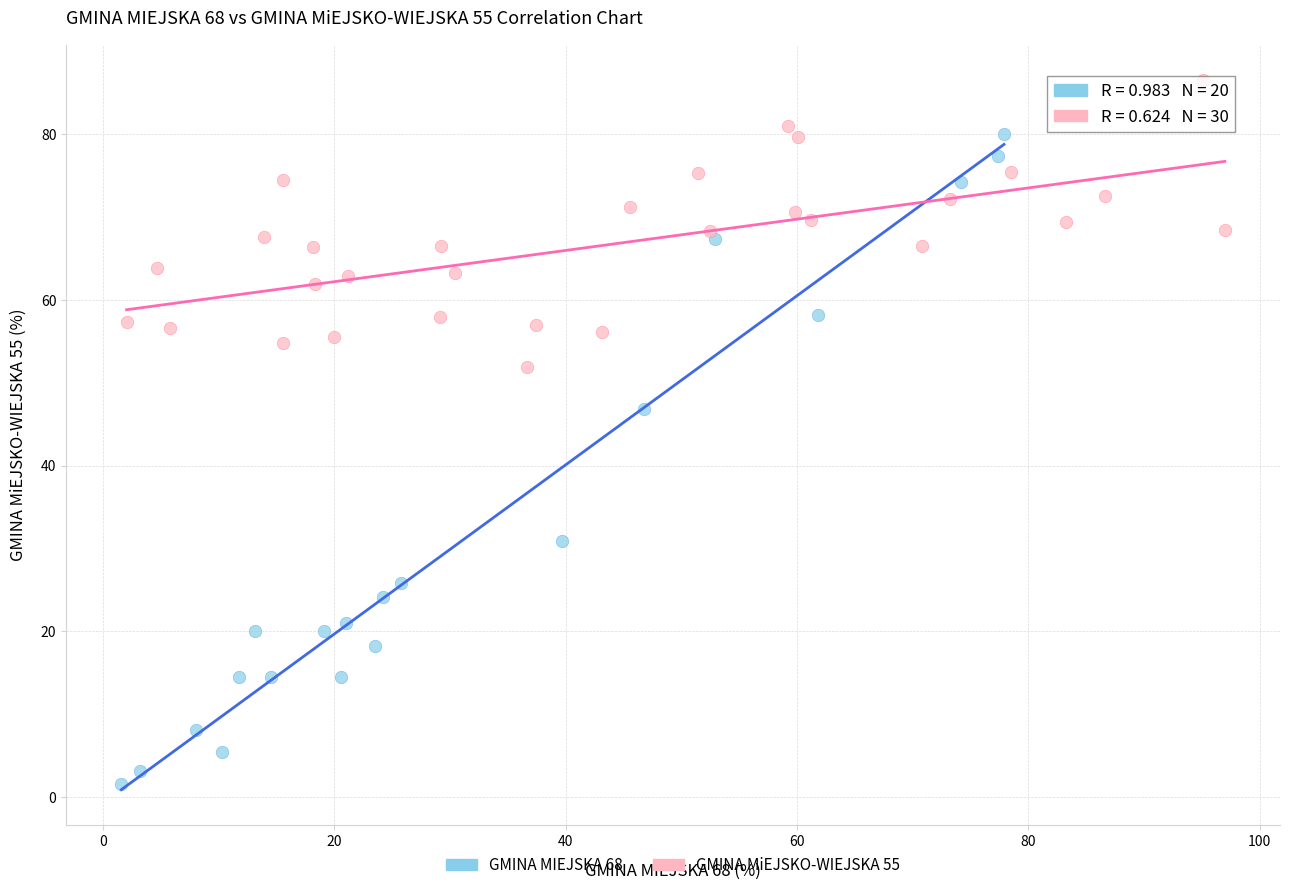

Which series reaches the maximum Y coordinate?

GMINA MiEJSKO-WIEJSKA 55